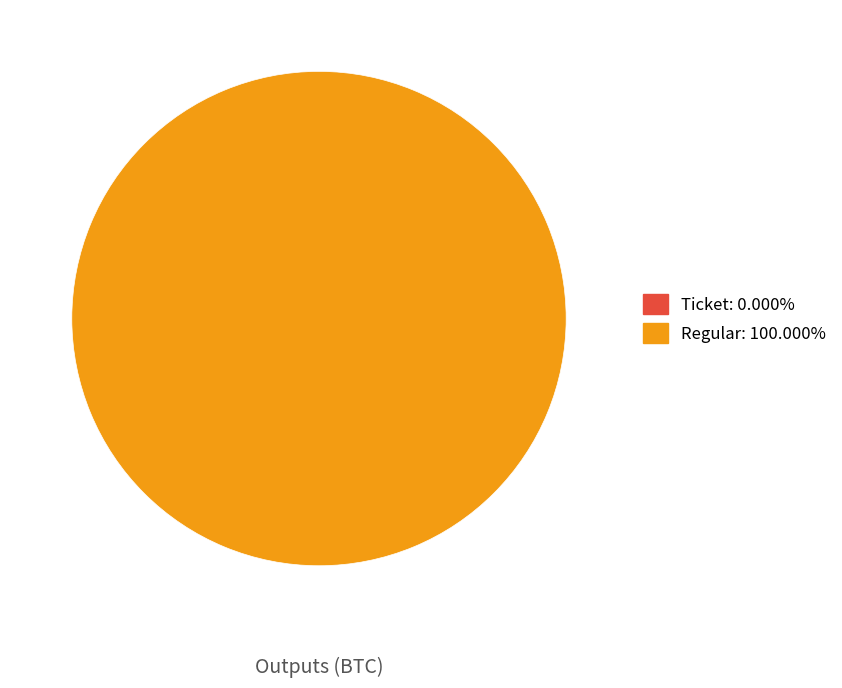

How many slices are in this pie chart?

2